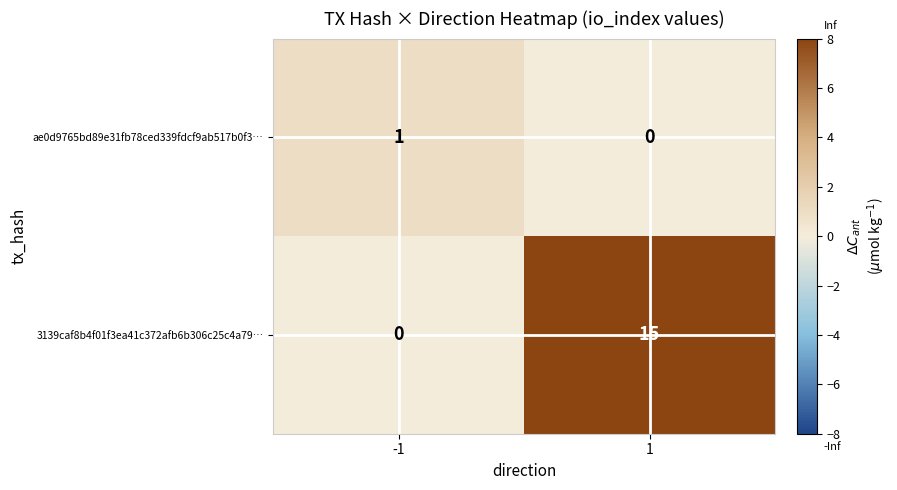

What is the total value across all series at -1?

1